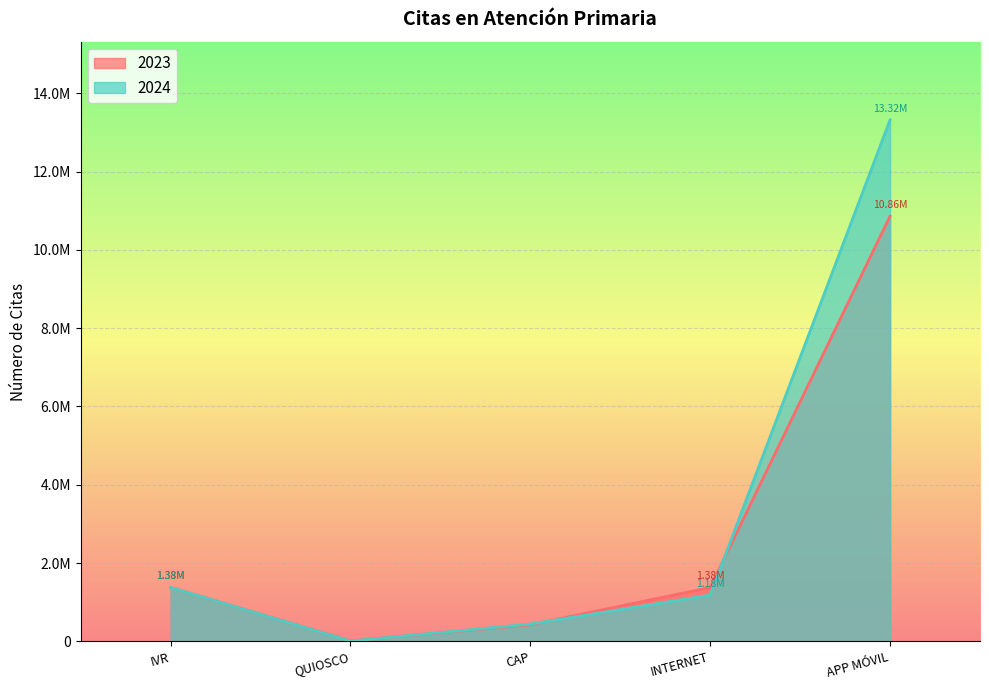

How many data points in 2024 are above 1183344?

2